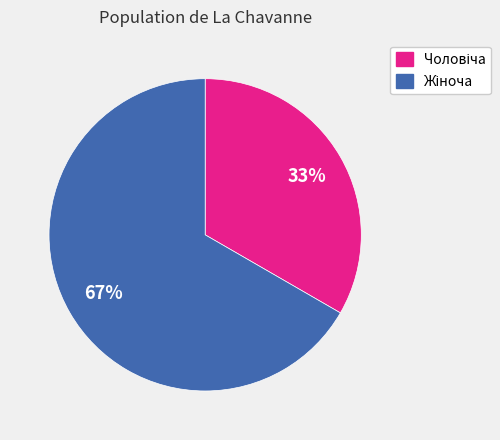

How many segments does this pie chart have?

2